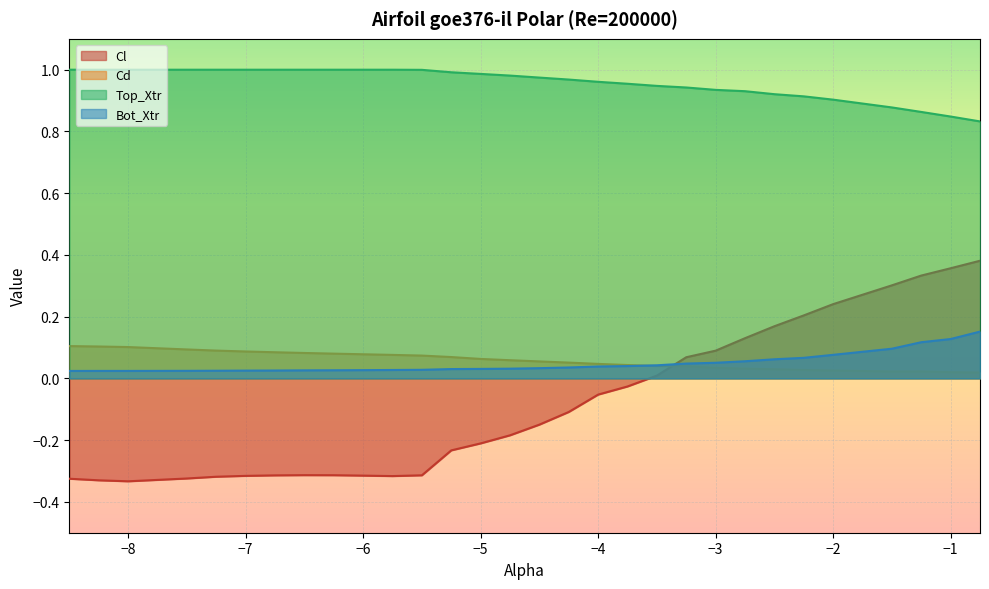

What is the total value across all series at -3.75?

1.0